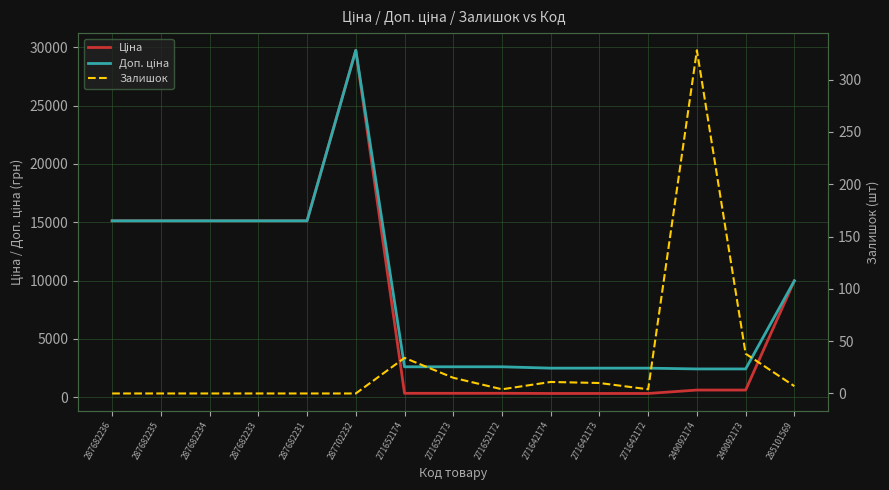

Which series has the widest spread of values?

Ціна